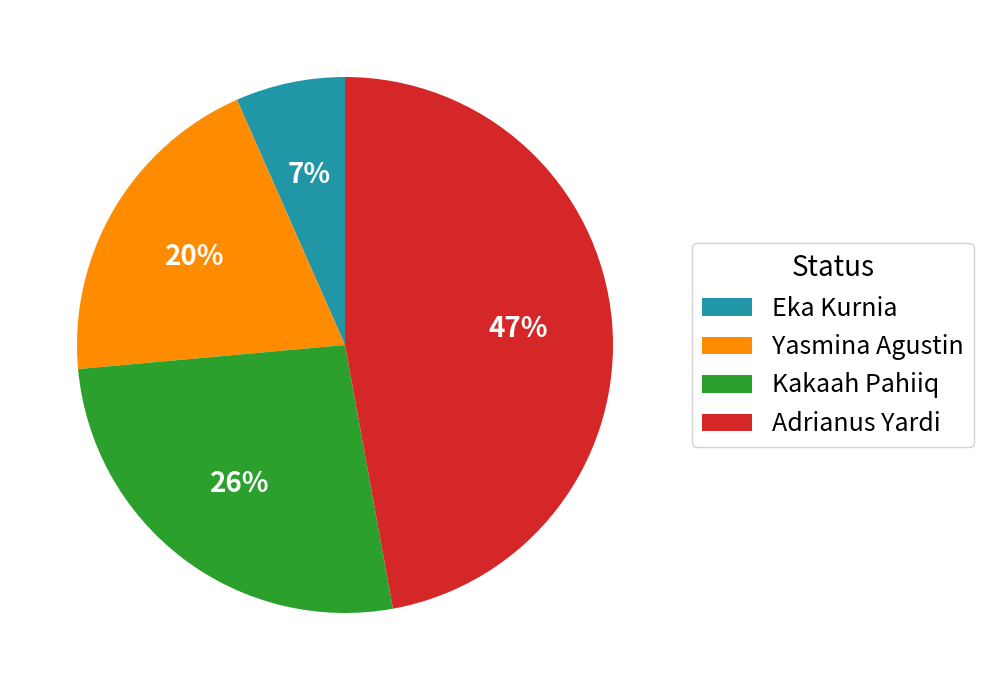

Does Eka Kurnia account for over 50% of the chart?

No